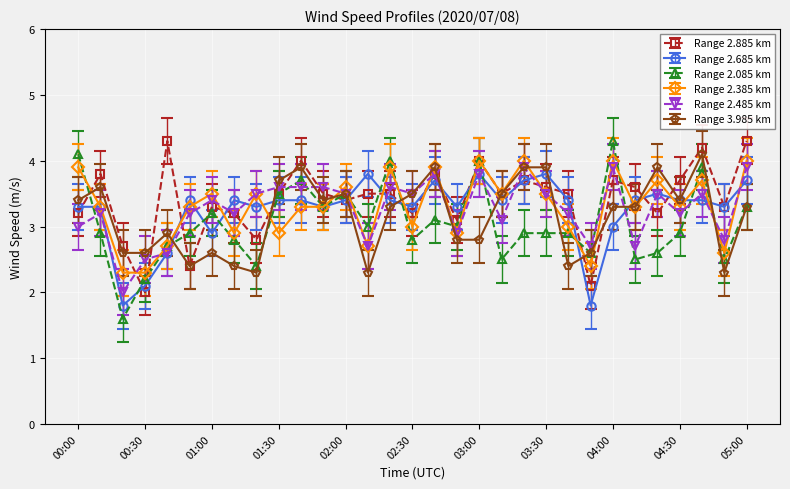

What is the highest value of the Range 2.085 km series?

4.3